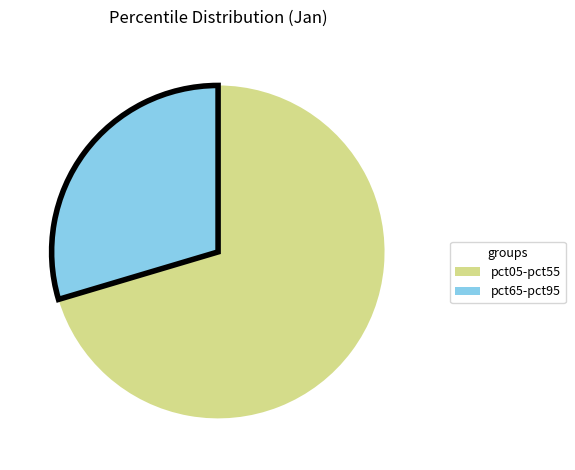

Do pct65-pct95 and pct05-pct55 together represent more than half of the pie?

Yes